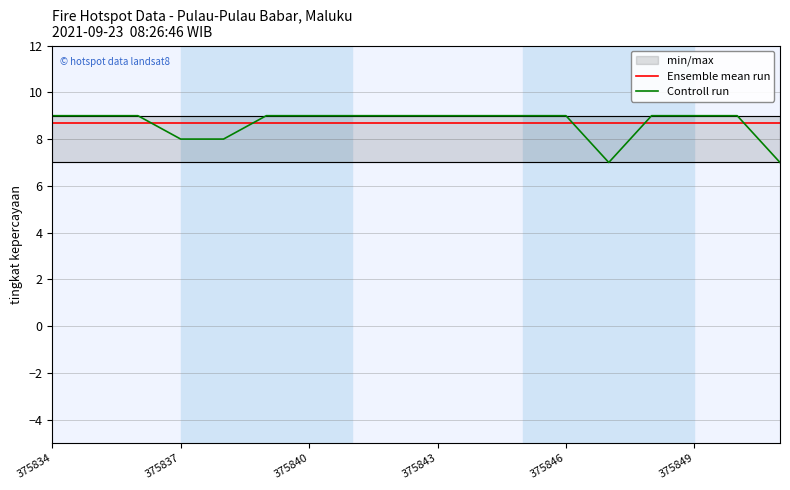

How many times do Controll run and Ensemble mean run cross each other?

5